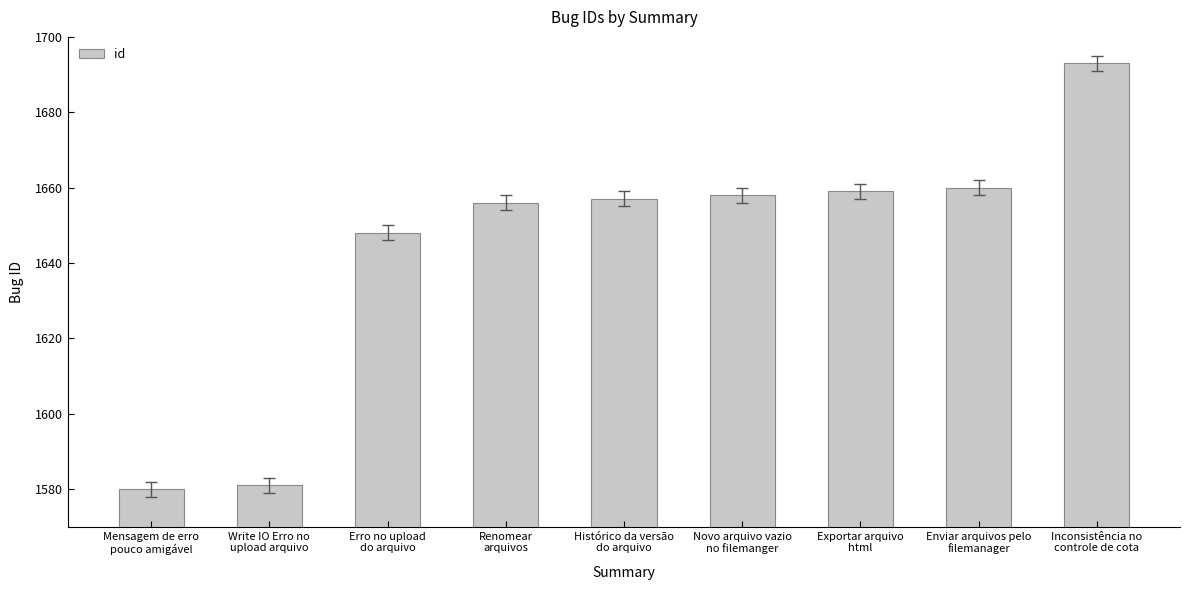

What is the label of the 5th bar from the right?

Histórico da versão
do arquivo